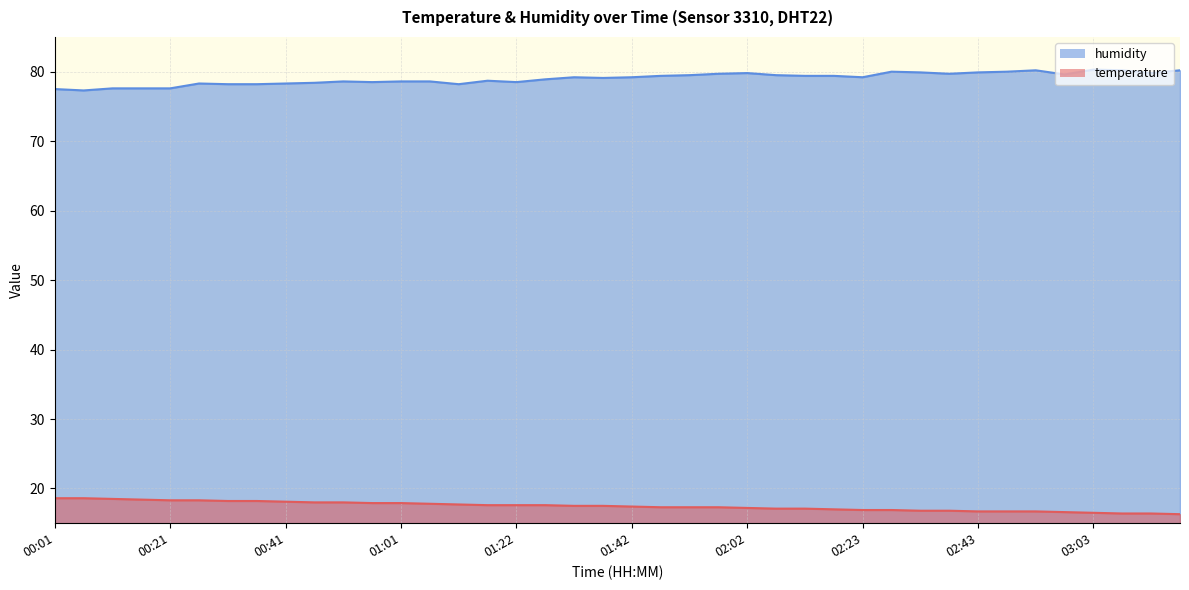

What is the label of the 32nd point from the left?

02:38